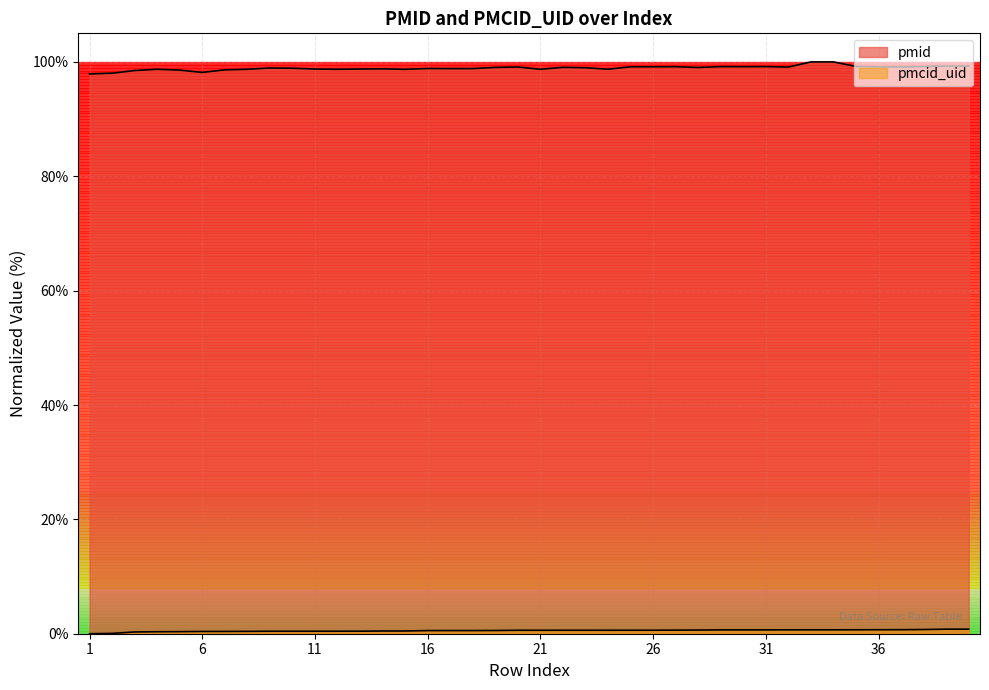

How many interior local valleys does the pmid series have?

11